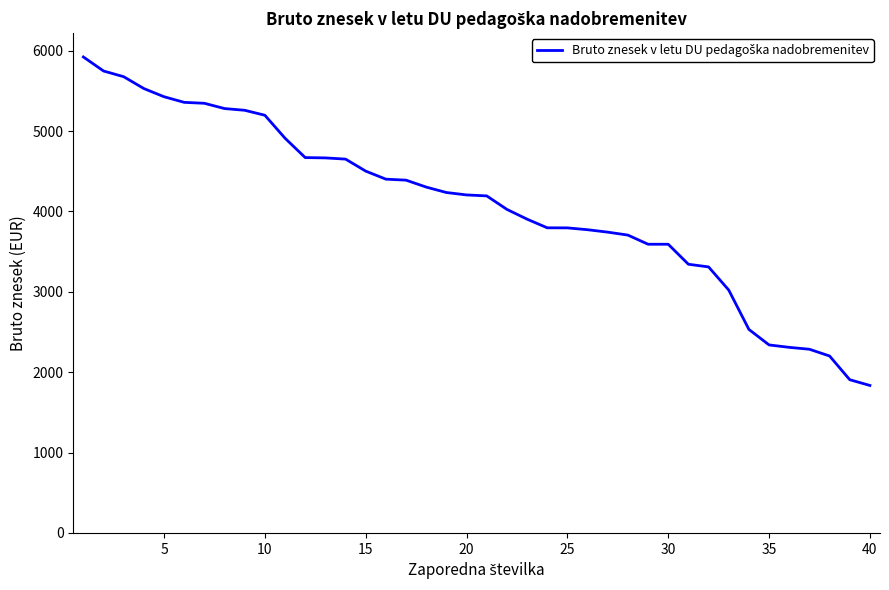

What is the minimum value shown in the chart?

1834.8